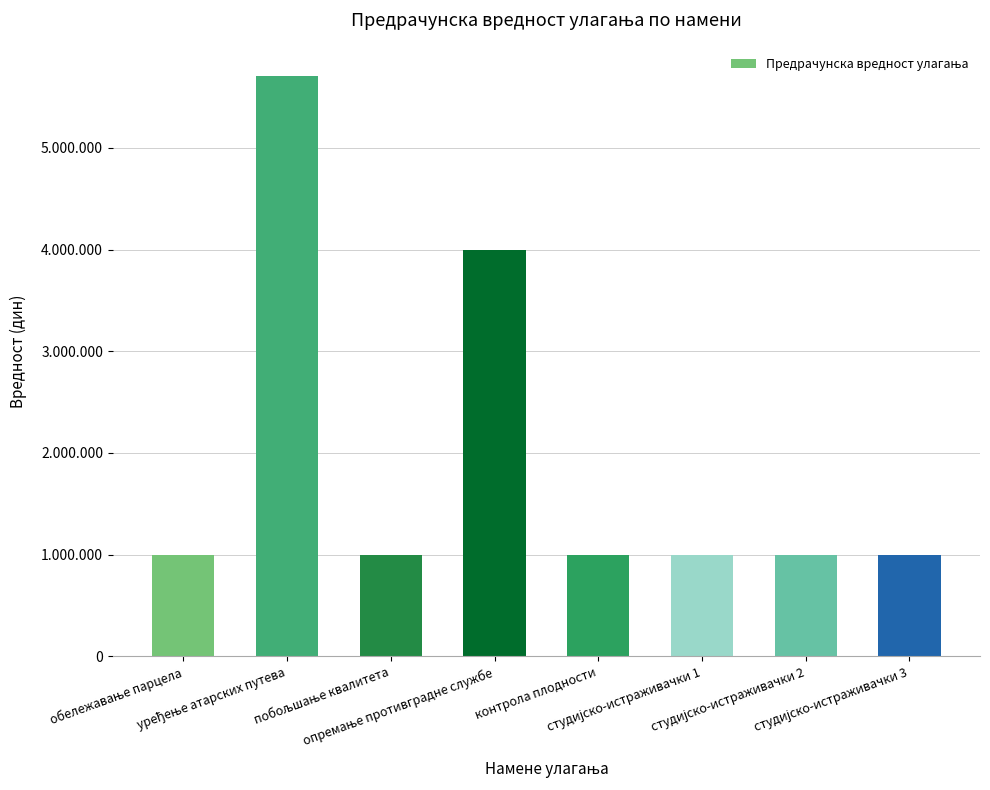

What is the maximum value shown in the chart?

5710000